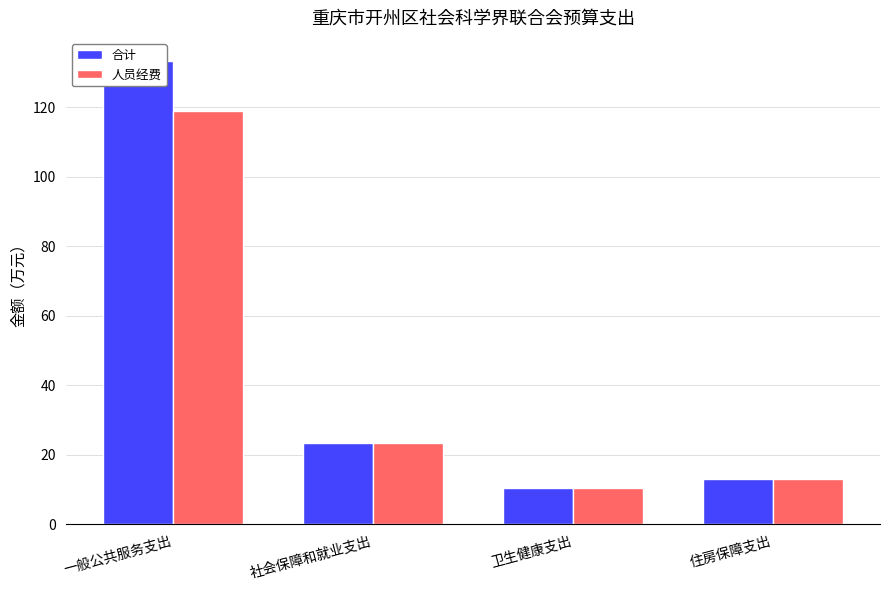

At which category is the sum across all series the highest?

一般公共服务支出